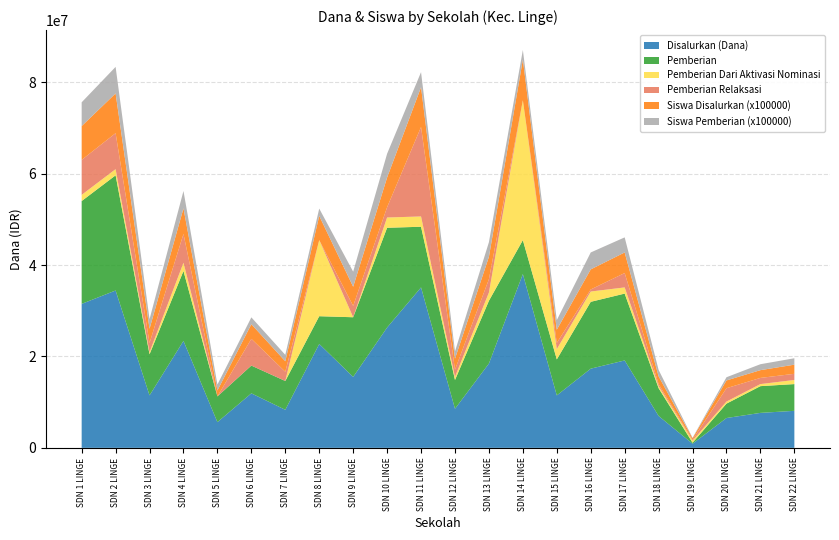

At which label does Disalurkan (Dana) reach its peak?

SDN 14 LINGE